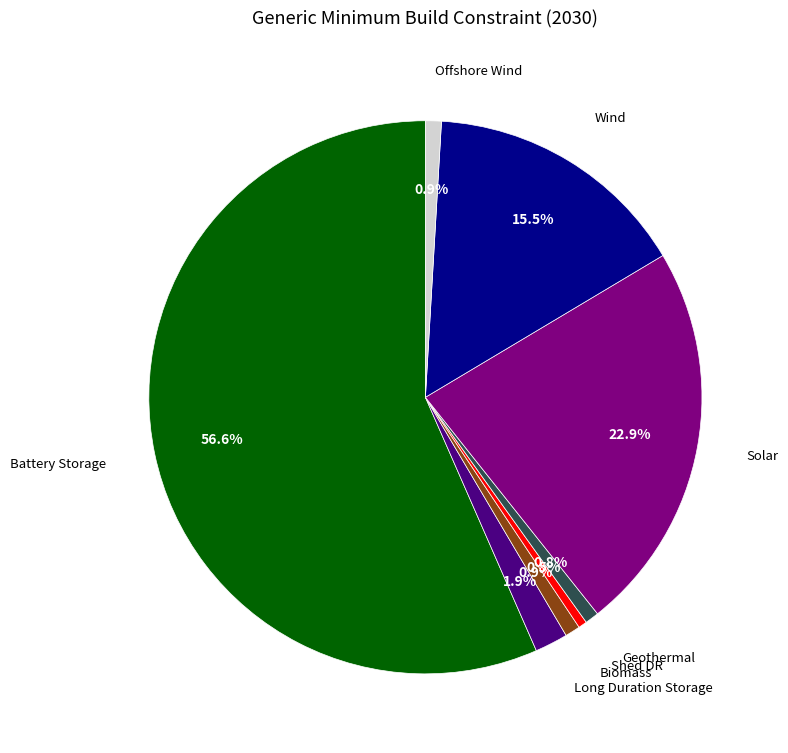

Is there any slice that represents more than half of the pie?

Yes